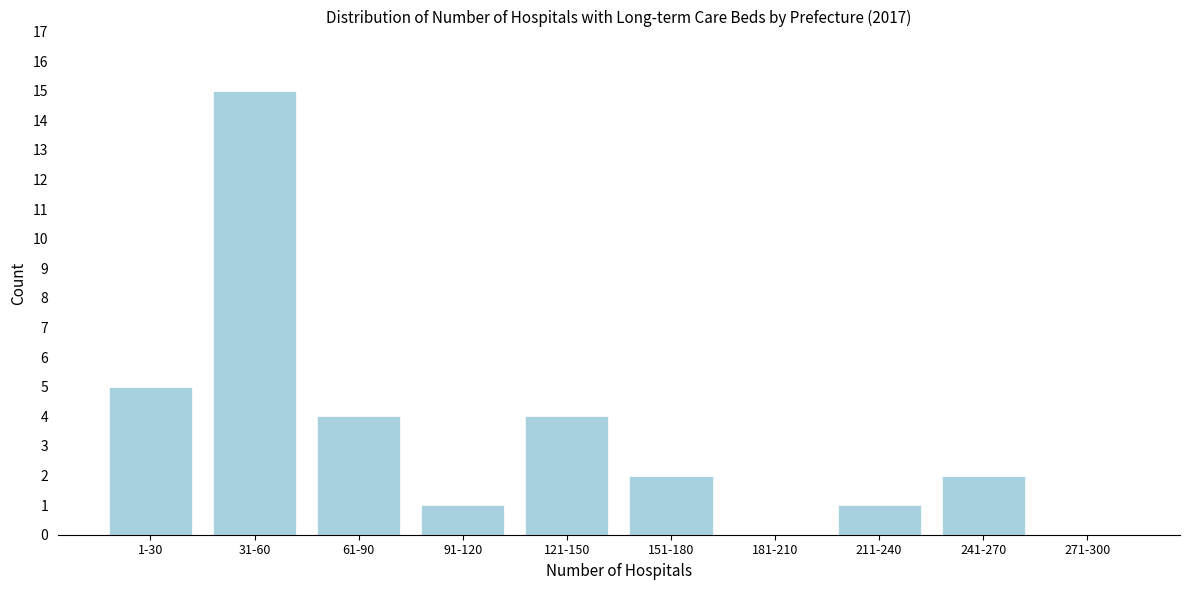

Reading left to right, transcribe all the data shown in this chart.

1-30=5	31-60=15	61-90=4	91-120=1	121-150=4	151-180=2	181-210=0	211-240=1	241-270=2	271-300=0